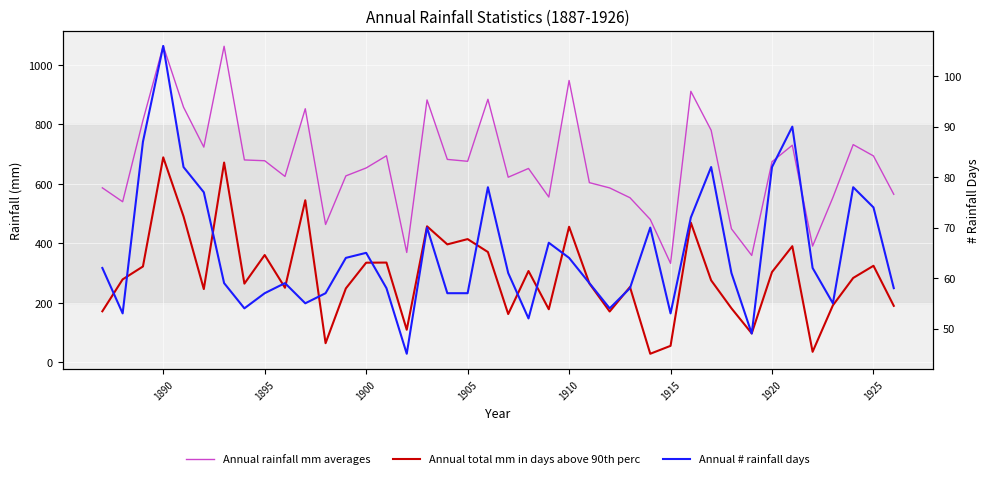

What is the highest value of the Annual # rainfall days series?

106.0